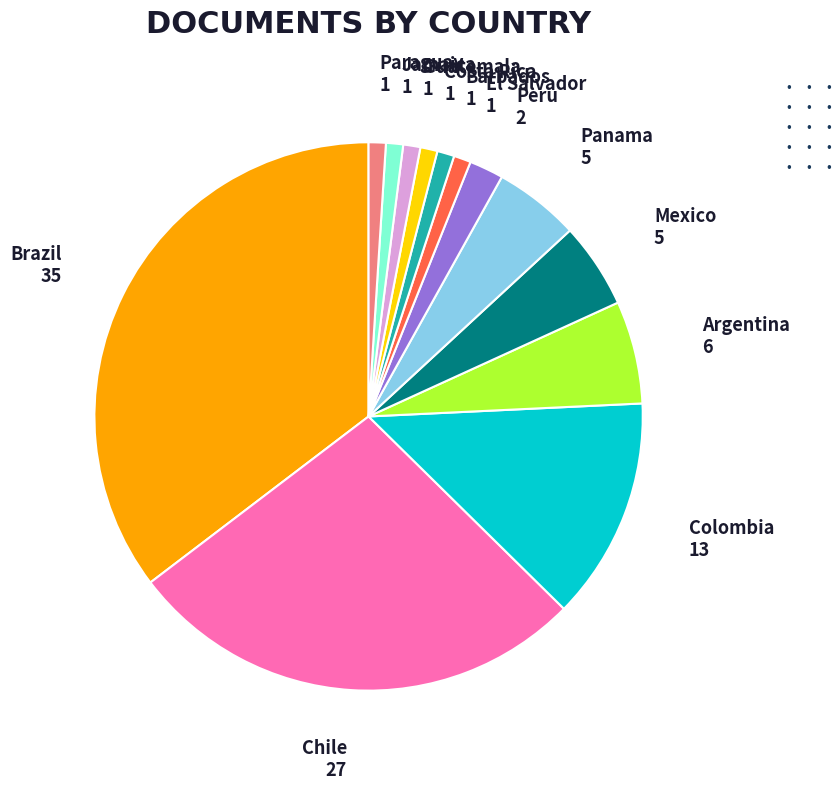

Does any single category account for the majority?

No